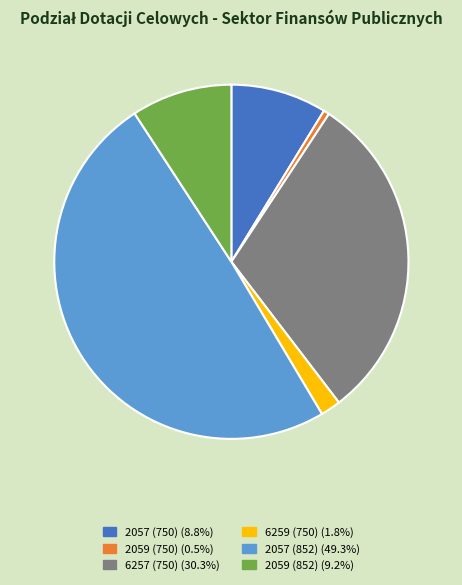

Which category has the smallest portion of the pie?

2059 (750)